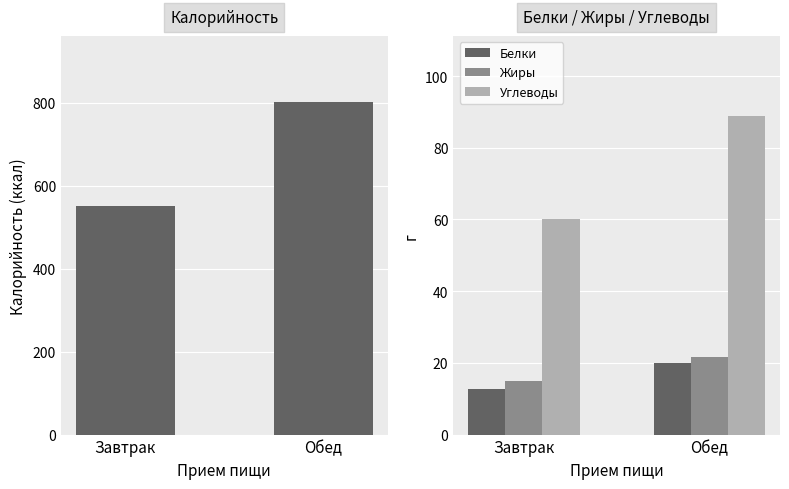

What is the difference between the Углеводы values at Завтрак and Обед?

29.0